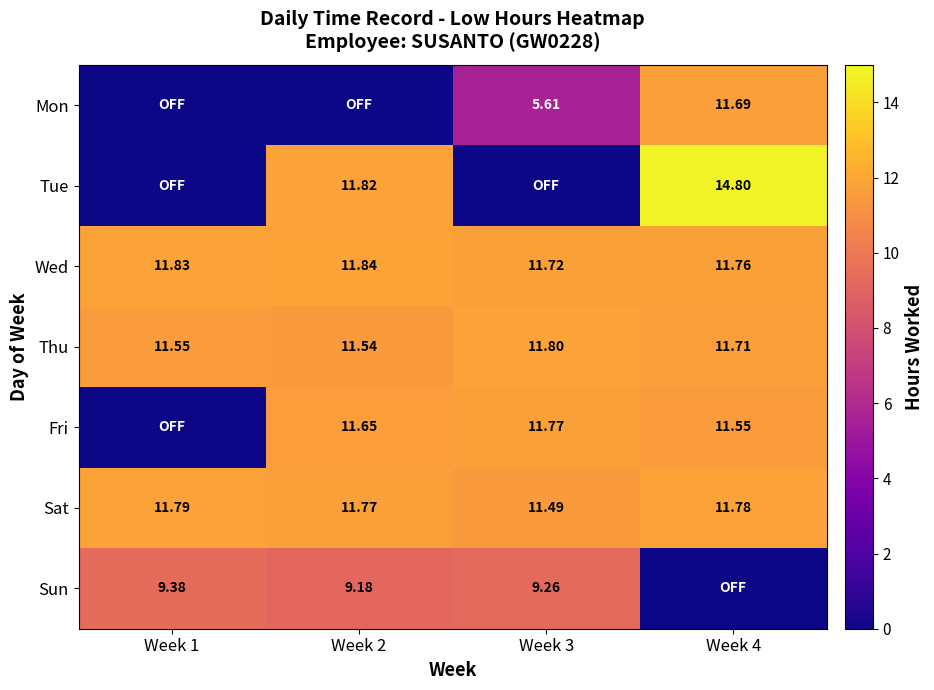

Is the value of Sat at Week 4 greater than the value of Wed at Week 3?

Yes